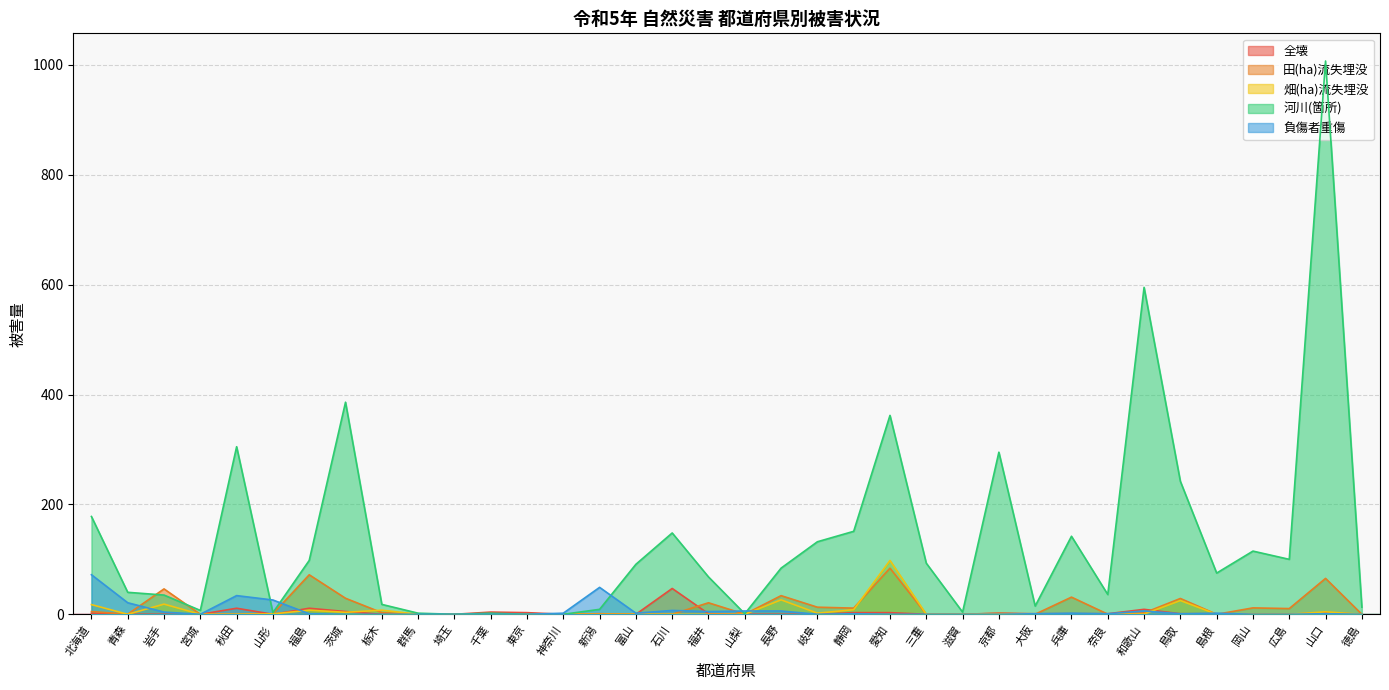

What is the value of the 負傷者重傷 point at the 2nd from the left?

21.0